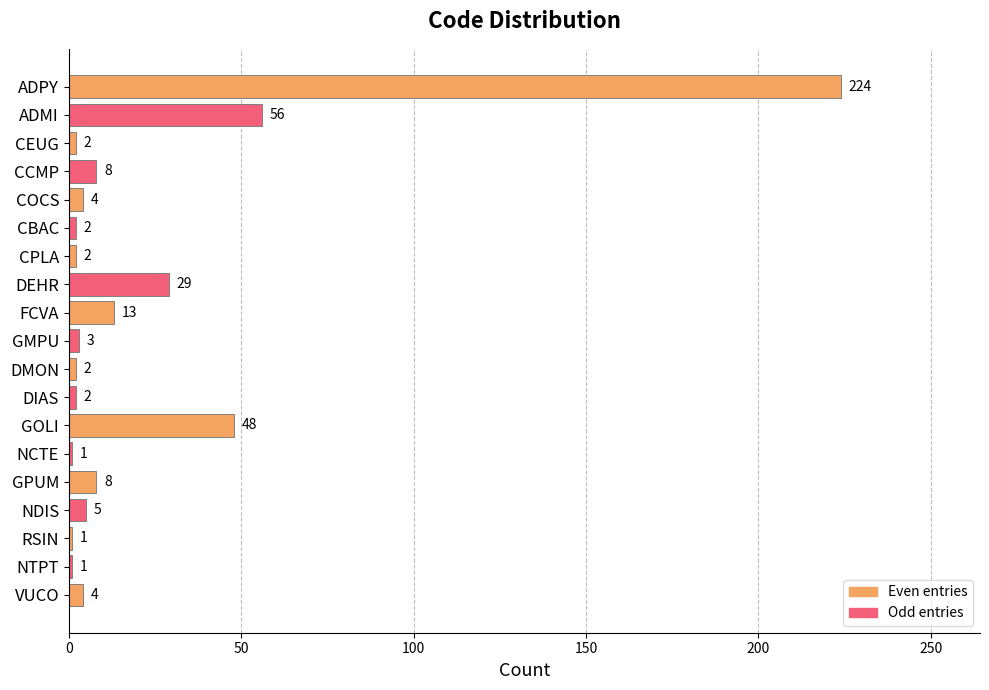

The value at NTPT is 1. True or false?

True